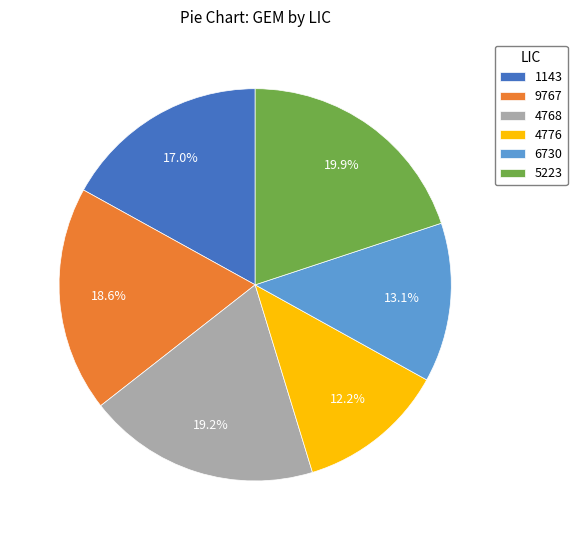

How many slices are in this pie chart?

6